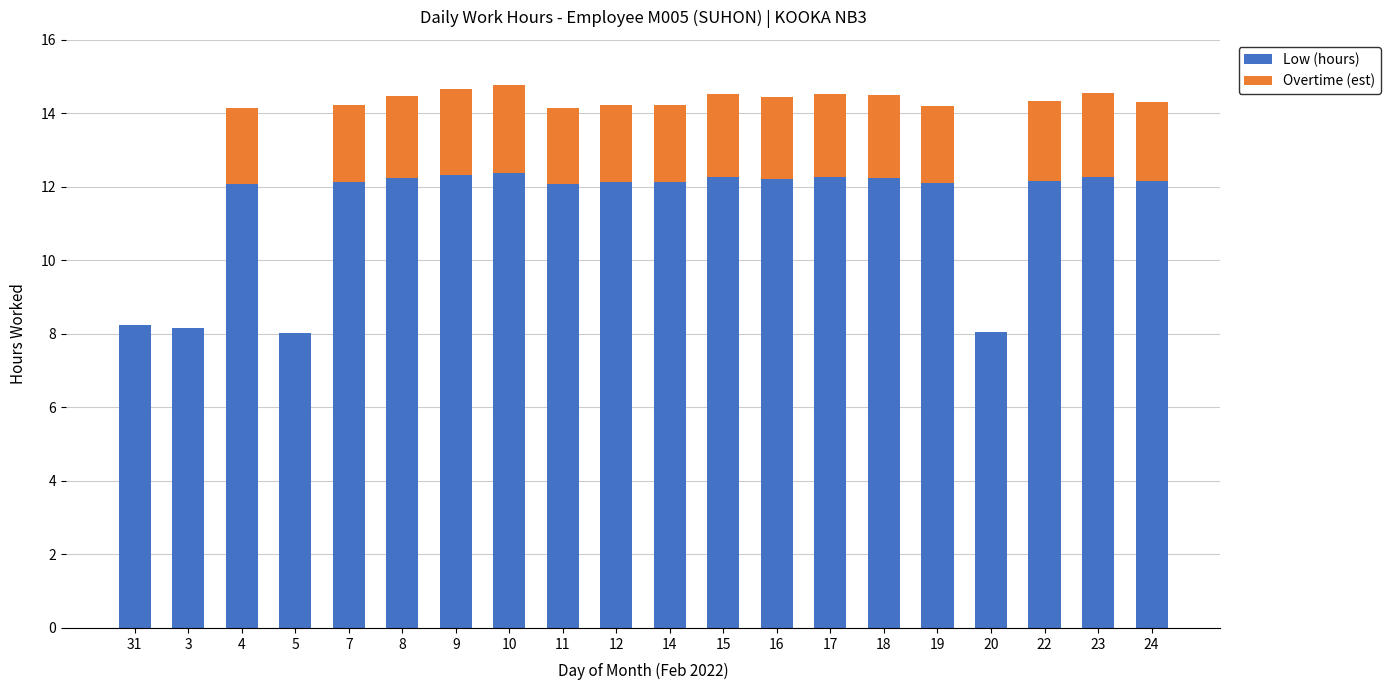

What is the total value across all series at 19?

14.2